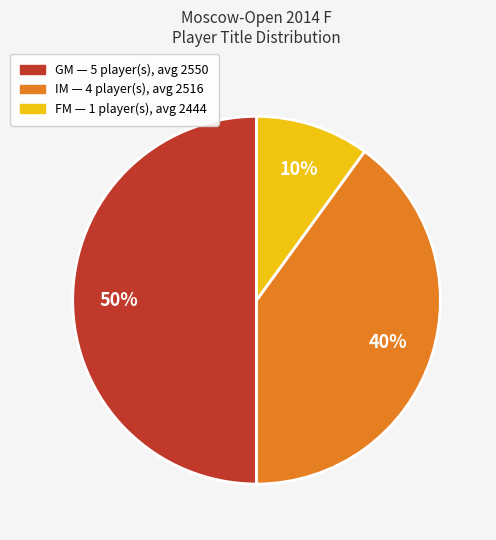

To the nearest percent, what is the difference between the largest and smallest slice percentages?

40%